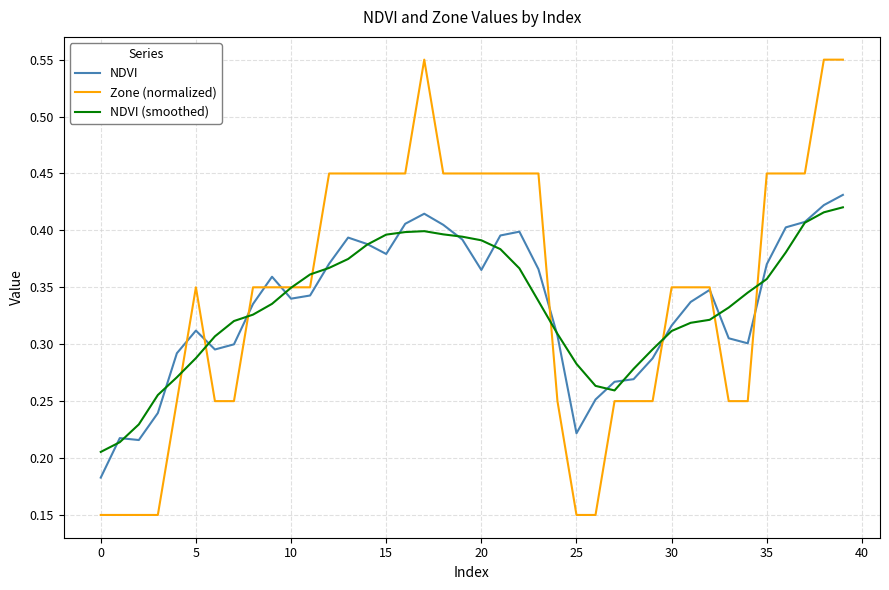

Which series has the widest spread of values?

Zone (normalized)